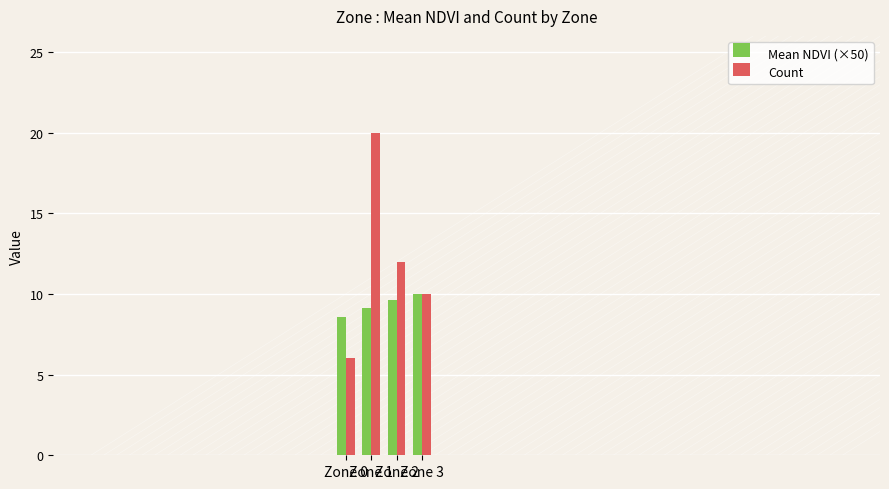

What is the difference between the maximum and minimum values in the Count series?

14.0